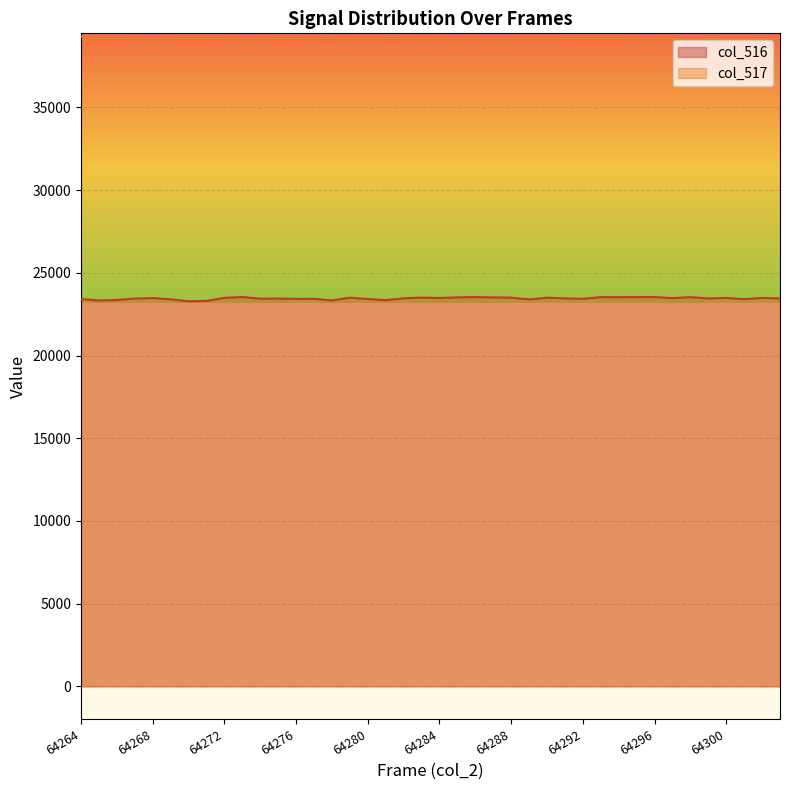

Read the col_516 value at 64268.

23476